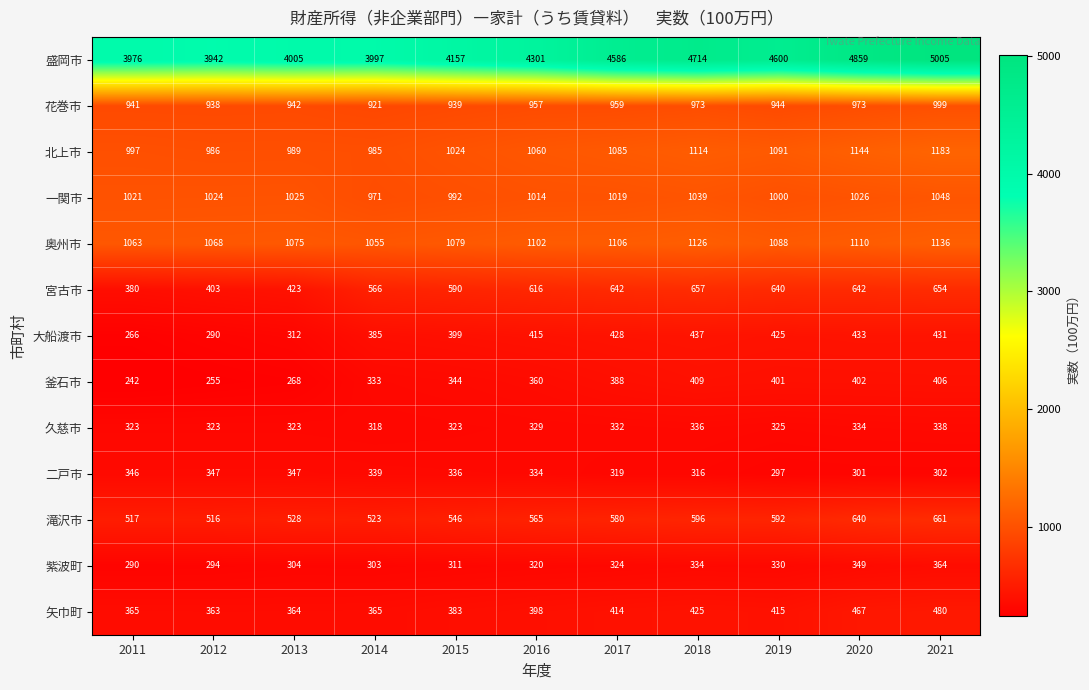

Which series has the largest total across all categories?

盛岡市